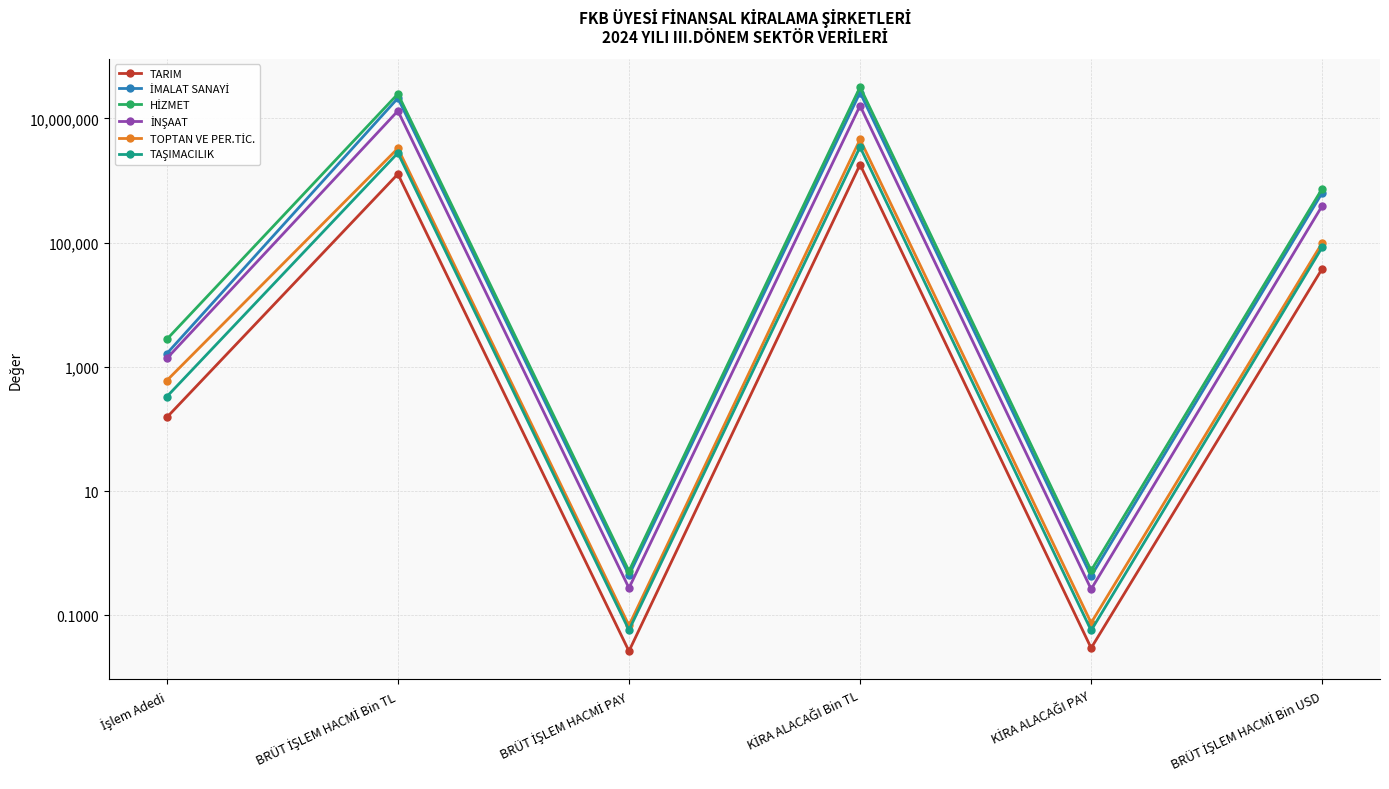

Reading left to right, list all the values displayed in this chart.

TARIM: İşlem Adedi=154.0	BRÜT İŞLEM HACMİ Bin TL=1275415.4	BRÜT İŞLEM HACMİ PAY=0.0	KİRA ALACAĞI Bin TL=1810603.9	KİRA ALACAĞI PAY=0.0	BRÜT İŞLEM HACMİ Bin USD=38227.4
İMALAT SANAYİ: İşlem Adedi=1638.0	BRÜT İŞLEM HACMİ Bin TL=21261817.9	BRÜT İŞLEM HACMİ PAY=0.4	KİRA ALACAĞI Bin TL=26164042.8	KİRA ALACAĞI PAY=0.4	BRÜT İŞLEM HACMİ Bin USD=637289.0
HİZMET: İşlem Adedi=2781.0	BRÜT İŞLEM HACMİ Bin TL=24870390.5	BRÜT İŞLEM HACMİ PAY=0.5	KİRA ALACAĞI Bin TL=32110898.8	KİRA ALACAĞI PAY=0.5	BRÜT İŞLEM HACMİ Bin USD=743108.2
İNŞAAT: İşlem Adedi=1368.0	BRÜT İŞLEM HACMİ Bin TL=13247224.7	BRÜT İŞLEM HACMİ PAY=0.3	KİRA ALACAĞI Bin TL=16068452.5	KİRA ALACAĞI PAY=0.3	BRÜT İŞLEM HACMİ Bin USD=393868.3
TOPTAN VE PER.TİC.: İşlem Adedi=604.0	BRÜT İŞLEM HACMİ Bin TL=3307491.6	BRÜT İŞLEM HACMİ PAY=0.1	KİRA ALACAĞI Bin TL=4604985.3	KİRA ALACAĞI PAY=0.1	BRÜT İŞLEM HACMİ Bin USD=99464.0
TAŞIMACILIK: İşlem Adedi=332.0	BRÜT İŞLEM HACMİ Bin TL=2789355.3	BRÜT İŞLEM HACMİ PAY=0.1	KİRA ALACAĞI Bin TL=3473929.1	KİRA ALACAĞI PAY=0.1	BRÜT İŞLEM HACMİ Bin USD=84679.8